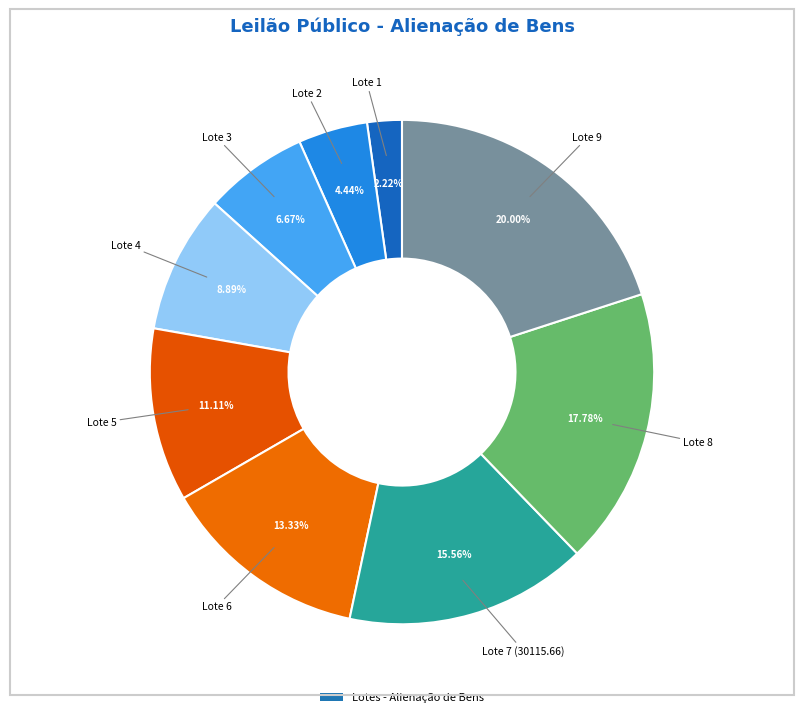

To the nearest percent, what is the difference between the largest and smallest slice percentages?

18%